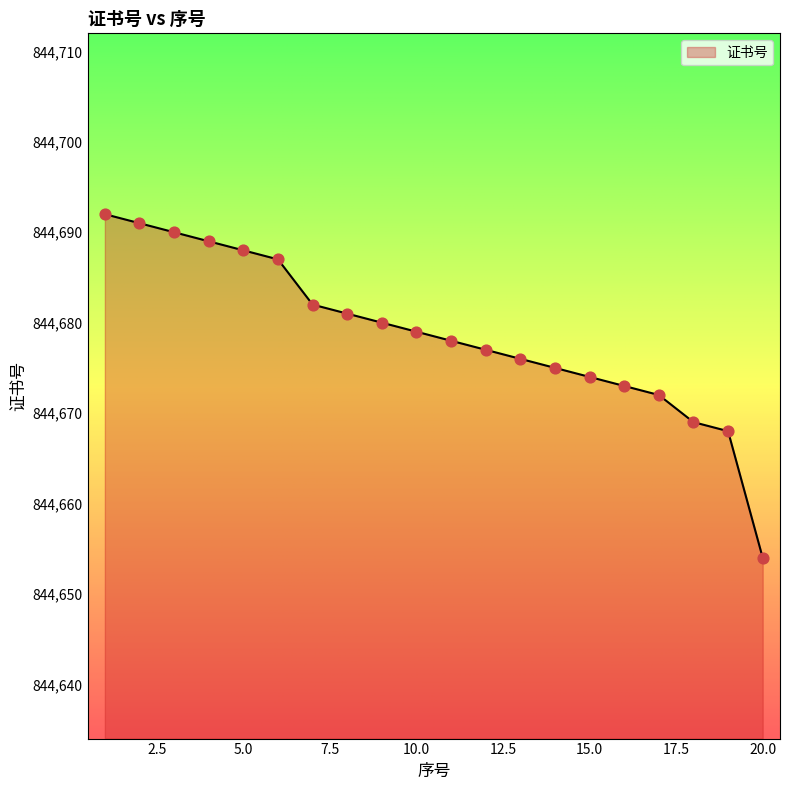

What is the smallest value displayed?

844654